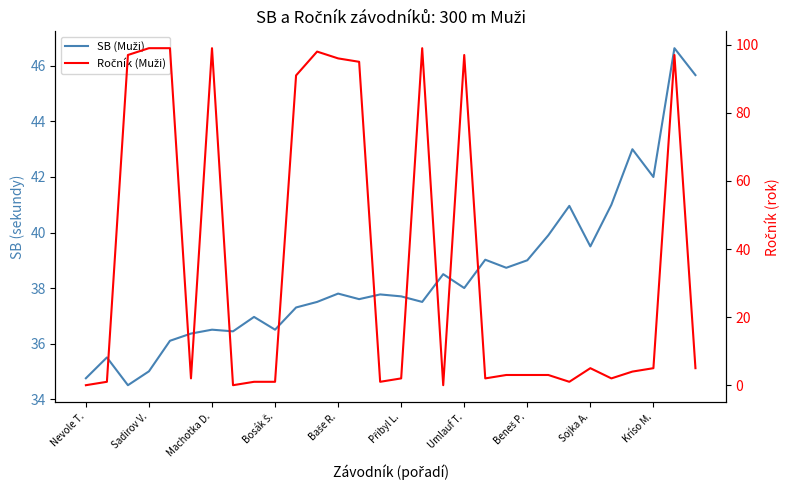

What is the approximate value of SB (Muži) at Sojka A.?

39.5